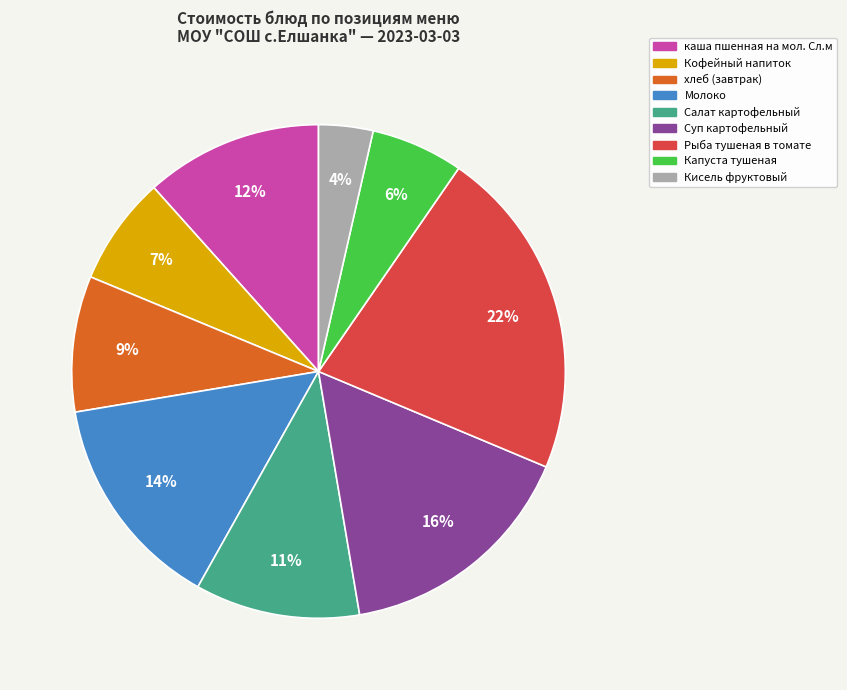

How many segments does this pie chart have?

9